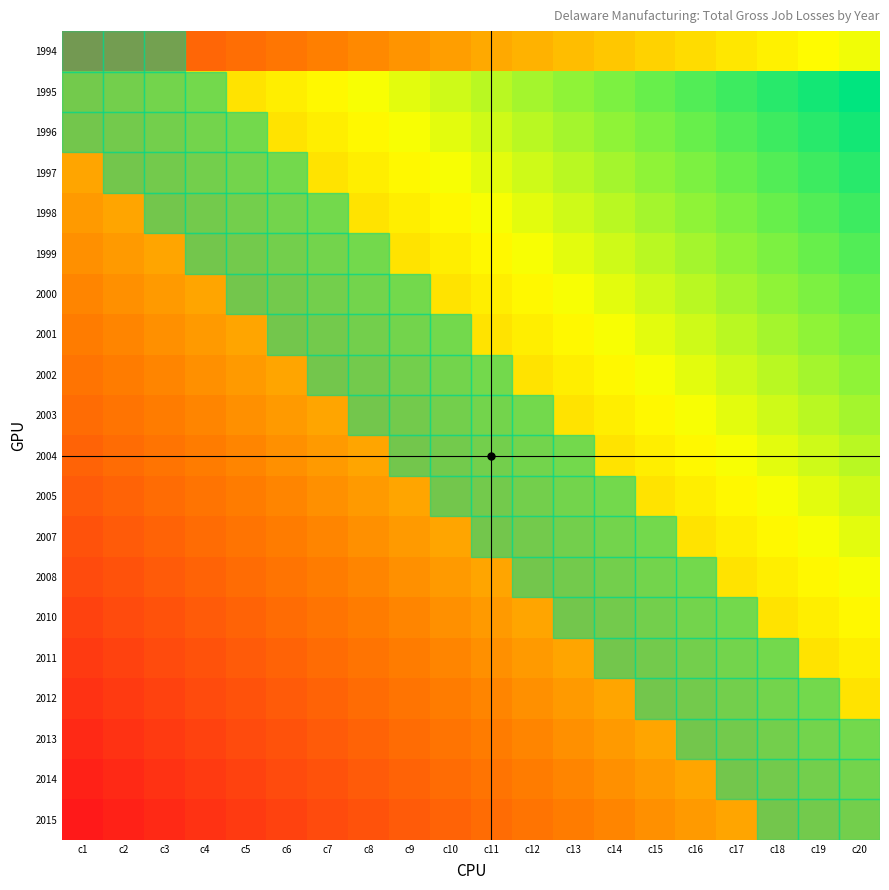

Reading left to right, extract all data points from this chart.

1994: c1=0.0	c2=0.0	c3=0.1	c4=0.1	c5=0.1	c6=0.2	c7=0.2	c8=0.2	c9=0.3	c10=0.3	c11=0.3	c12=0.3	c13=0.4	c14=0.4	c15=0.4	c16=0.5	c17=0.5	c18=0.5	c19=0.6	c20=0.6
1995: c1=0.4	c2=0.4	c3=0.4	c4=0.5	c5=0.5	c6=0.5	c7=0.6	c8=0.6	c9=0.6	c10=0.7	c11=0.7	c12=0.7	c13=0.7	c14=0.8	c15=0.8	c16=0.8	c17=0.9	c18=0.9	c19=0.9	c20=1.0
1996: c1=0.3	c2=0.4	c3=0.4	c4=0.4	c5=0.5	c6=0.5	c7=0.5	c8=0.6	c9=0.6	c10=0.6	c11=0.7	c12=0.7	c13=0.7	c14=0.7	c15=0.8	c16=0.8	c17=0.8	c18=0.9	c19=0.9	c20=0.9
1997: c1=0.3	c2=0.3	c3=0.4	c4=0.4	c5=0.4	c6=0.5	c7=0.5	c8=0.5	c9=0.6	c10=0.6	c11=0.6	c12=0.7	c13=0.7	c14=0.7	c15=0.7	c16=0.8	c17=0.8	c18=0.8	c19=0.9	c20=0.9
1998: c1=0.3	c2=0.3	c3=0.3	c4=0.4	c5=0.4	c6=0.4	c7=0.5	c8=0.5	c9=0.5	c10=0.6	c11=0.6	c12=0.6	c13=0.7	c14=0.7	c15=0.7	c16=0.7	c17=0.8	c18=0.8	c19=0.8	c20=0.9
1999: c1=0.2	c2=0.3	c3=0.3	c4=0.3	c5=0.4	c6=0.4	c7=0.4	c8=0.5	c9=0.5	c10=0.5	c11=0.6	c12=0.6	c13=0.6	c14=0.7	c15=0.7	c16=0.7	c17=0.7	c18=0.8	c19=0.8	c20=0.8
2000: c1=0.2	c2=0.2	c3=0.3	c4=0.3	c5=0.3	c6=0.4	c7=0.4	c8=0.4	c9=0.5	c10=0.5	c11=0.5	c12=0.6	c13=0.6	c14=0.6	c15=0.7	c16=0.7	c17=0.7	c18=0.7	c19=0.8	c20=0.8
2001: c1=0.2	c2=0.2	c3=0.2	c4=0.3	c5=0.3	c6=0.3	c7=0.4	c8=0.4	c9=0.4	c10=0.5	c11=0.5	c12=0.5	c13=0.6	c14=0.6	c15=0.6	c16=0.7	c17=0.7	c18=0.7	c19=0.7	c20=0.8
2002: c1=0.1	c2=0.2	c3=0.2	c4=0.2	c5=0.3	c6=0.3	c7=0.3	c8=0.4	c9=0.4	c10=0.4	c11=0.5	c12=0.5	c13=0.5	c14=0.6	c15=0.6	c16=0.6	c17=0.7	c18=0.7	c19=0.7	c20=0.7
2003: c1=0.1	c2=0.1	c3=0.2	c4=0.2	c5=0.2	c6=0.3	c7=0.3	c8=0.3	c9=0.4	c10=0.4	c11=0.4	c12=0.5	c13=0.5	c14=0.5	c15=0.6	c16=0.6	c17=0.6	c18=0.7	c19=0.7	c20=0.7
2004: c1=0.1	c2=0.1	c3=0.1	c4=0.2	c5=0.2	c6=0.2	c7=0.3	c8=0.3	c9=0.3	c10=0.4	c11=0.4	c12=0.4	c13=0.5	c14=0.5	c15=0.5	c16=0.6	c17=0.6	c18=0.6	c19=0.7	c20=0.7
2005: c1=0.1	c2=0.1	c3=0.1	c4=0.1	c5=0.2	c6=0.2	c7=0.2	c8=0.3	c9=0.3	c10=0.3	c11=0.4	c12=0.4	c13=0.4	c14=0.5	c15=0.5	c16=0.5	c17=0.6	c18=0.6	c19=0.6	c20=0.7
2007: c1=0.0	c2=0.1	c3=0.1	c4=0.1	c5=0.1	c6=0.2	c7=0.2	c8=0.2	c9=0.3	c10=0.3	c11=0.3	c12=0.4	c13=0.4	c14=0.4	c15=0.5	c16=0.5	c17=0.5	c18=0.6	c19=0.6	c20=0.6
2008: c1=-0.0	c2=0.0	c3=0.1	c4=0.1	c5=0.1	c6=0.1	c7=0.2	c8=0.2	c9=0.2	c10=0.3	c11=0.3	c12=0.3	c13=0.4	c14=0.4	c15=0.4	c16=0.5	c17=0.5	c18=0.5	c19=0.6	c20=0.6
2010: c1=-0.0	c2=-0.0	c3=0.0	c4=0.1	c5=0.1	c6=0.1	c7=0.1	c8=0.2	c9=0.2	c10=0.2	c11=0.3	c12=0.3	c13=0.3	c14=0.4	c15=0.4	c16=0.4	c17=0.5	c18=0.5	c19=0.5	c20=0.6
2011: c1=-0.1	c2=-0.0	c3=-0.0	c4=0.0	c5=0.1	c6=0.1	c7=0.1	c8=0.1	c9=0.2	c10=0.2	c11=0.2	c12=0.3	c13=0.3	c14=0.3	c15=0.4	c16=0.4	c17=0.4	c18=0.5	c19=0.5	c20=0.5
2012: c1=-0.1	c2=-0.1	c3=-0.0	c4=-0.0	c5=0.0	c6=0.1	c7=0.1	c8=0.1	c9=0.1	c10=0.2	c11=0.2	c12=0.2	c13=0.3	c14=0.3	c15=0.3	c16=0.4	c17=0.4	c18=0.4	c19=0.5	c20=0.5
2013: c1=-0.1	c2=-0.1	c3=-0.1	c4=-0.0	c5=-0.0	c6=0.0	c7=0.1	c8=0.1	c9=0.1	c10=0.1	c11=0.2	c12=0.2	c13=0.2	c14=0.3	c15=0.3	c16=0.3	c17=0.4	c18=0.4	c19=0.4	c20=0.5
2014: c1=-0.2	c2=-0.1	c3=-0.1	c4=-0.1	c5=-0.0	c6=-0.0	c7=0.0	c8=0.1	c9=0.1	c10=0.1	c11=0.1	c12=0.2	c13=0.2	c14=0.2	c15=0.3	c16=0.3	c17=0.3	c18=0.4	c19=0.4	c20=0.4
2015: c1=-0.2	c2=-0.2	c3=-0.1	c4=-0.1	c5=-0.1	c6=-0.0	c7=-0.0	c8=0.0	c9=0.1	c10=0.1	c11=0.1	c12=0.1	c13=0.2	c14=0.2	c15=0.2	c16=0.3	c17=0.3	c18=0.3	c19=0.4	c20=0.4